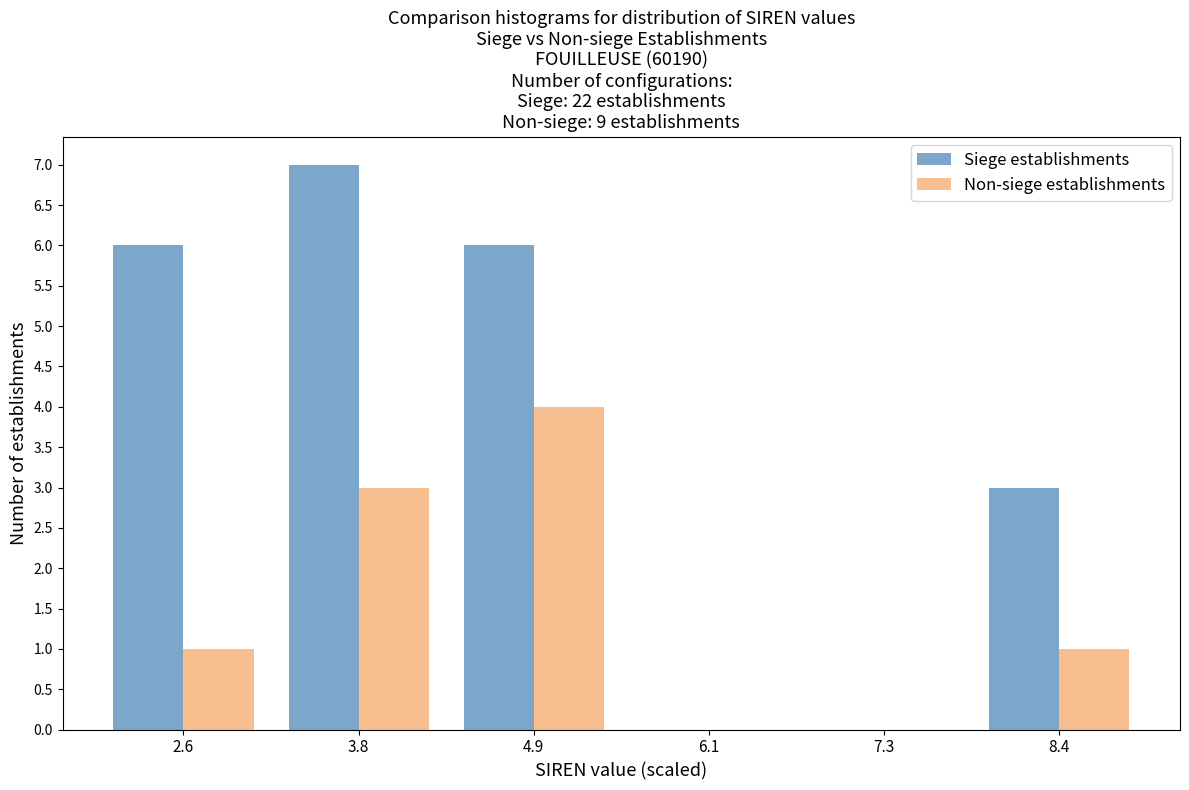

What is the height of the Siege establishments bar covering 3.2 to 4.4 on the x-axis? Neither the bar edges nor the heights are printed on the chart, so give them approximately, as read against the axes.

7